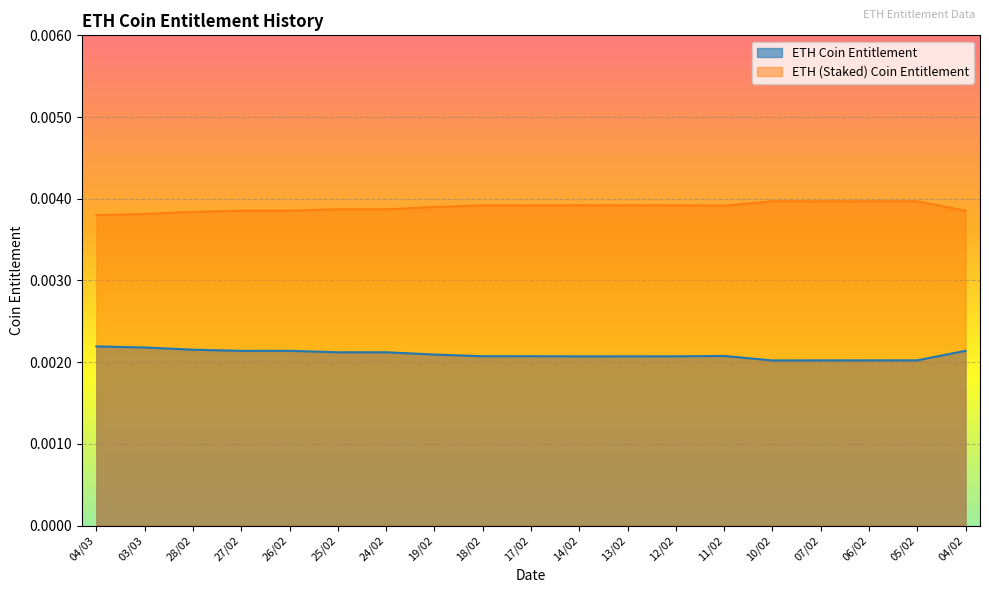

True or false: ETH Coin Entitlement and ETH (Staked) Coin Entitlement cross at least once.

False